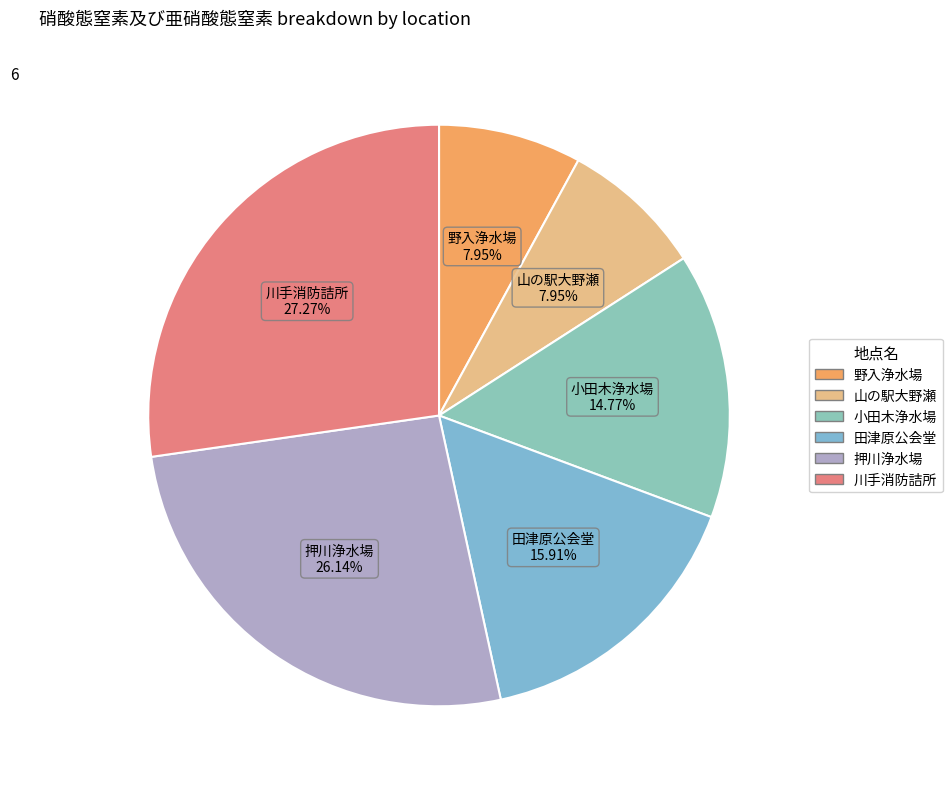

The 野入浄水場 slice represents 16% of the pie. True or false?

False